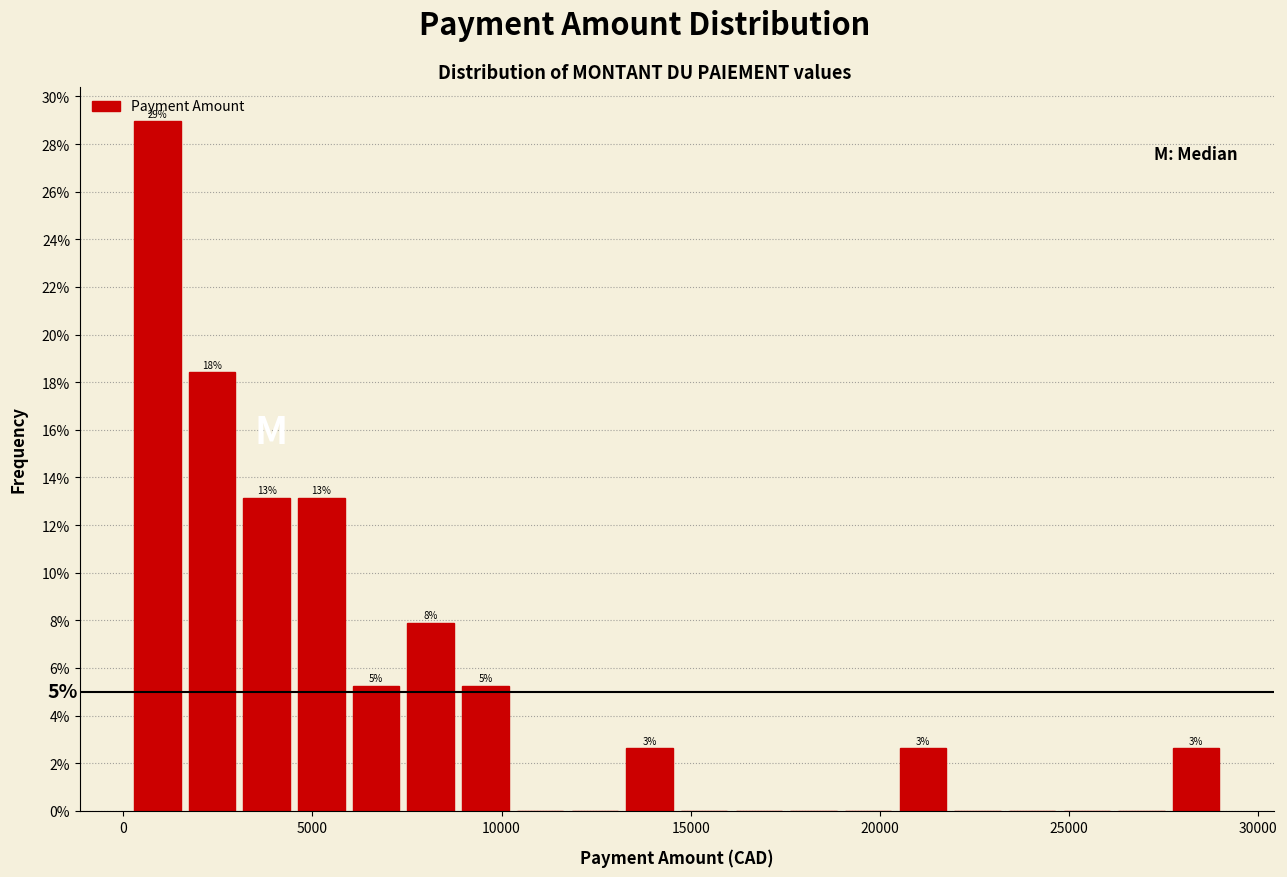

Read against the x-axis, roughly where is the centre of the tallest bar?

1000